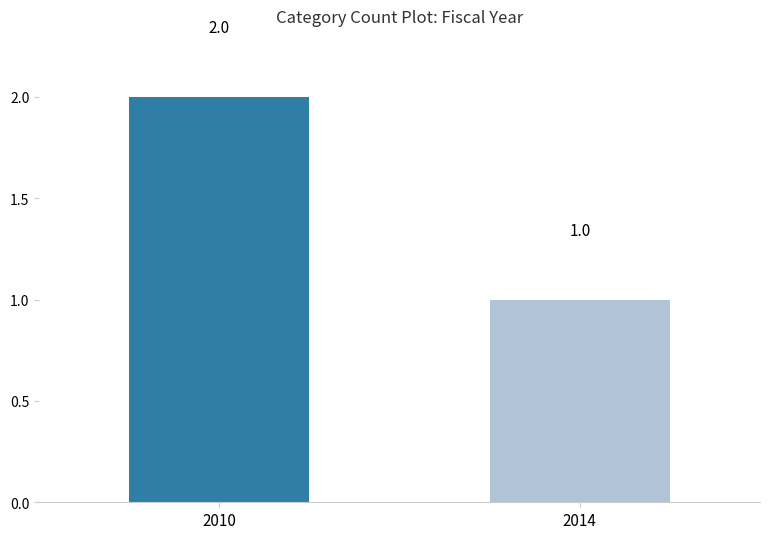

Are the bars grouped side by side (vs. stacked)?

No